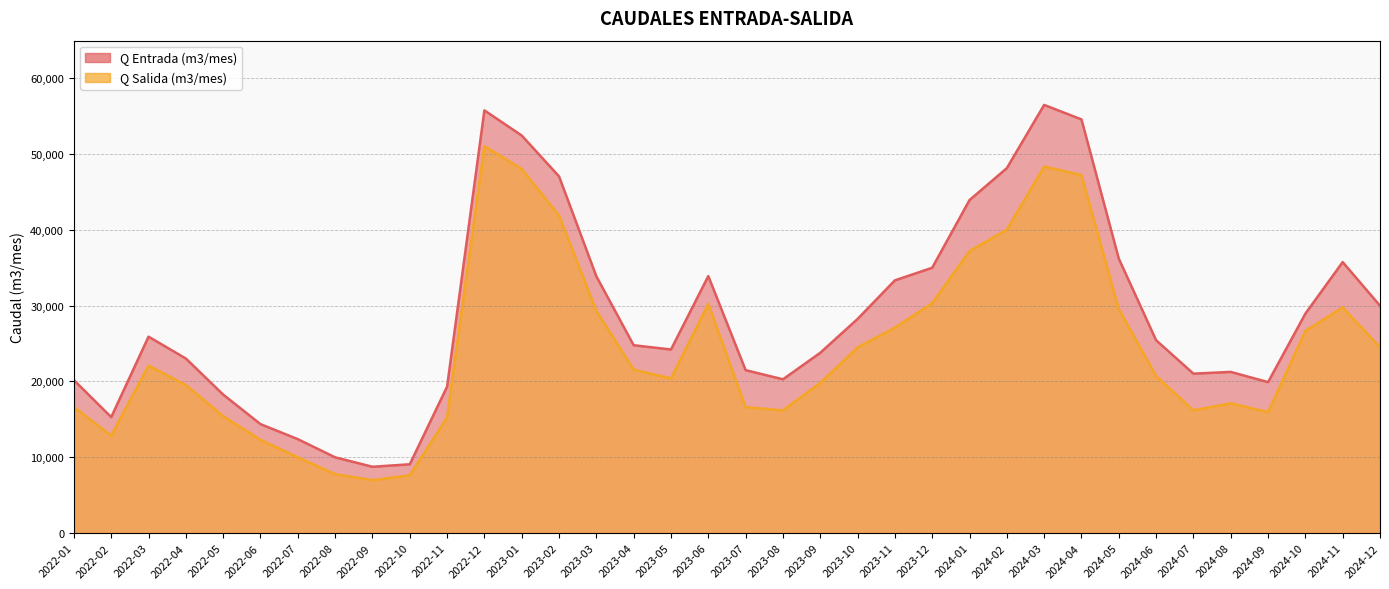

What is the label of the 19th point from the right?

2023-06